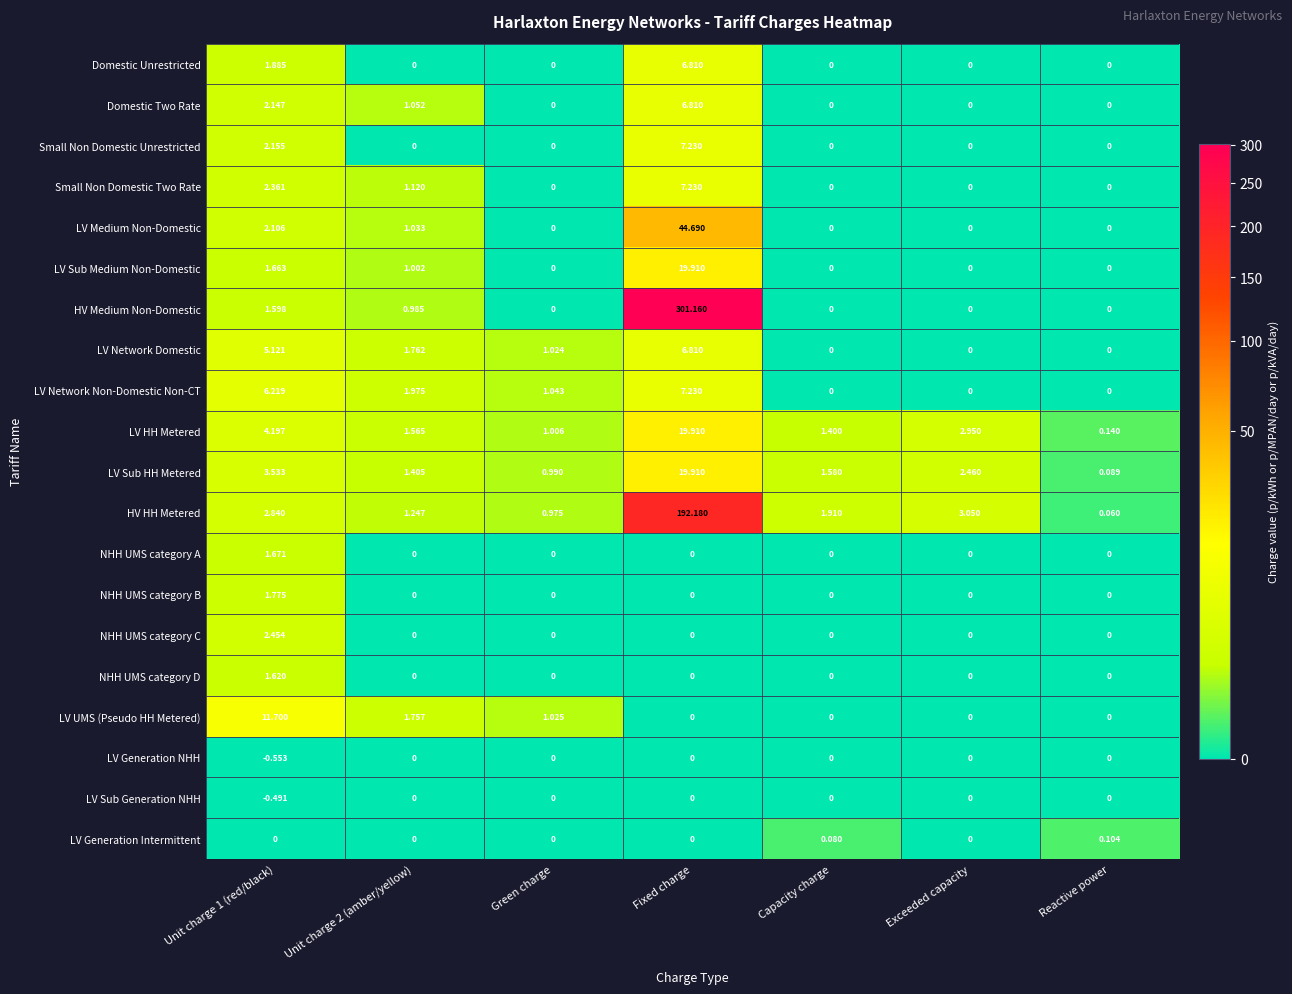

Which category has the highest value across all series?

Fixed charge